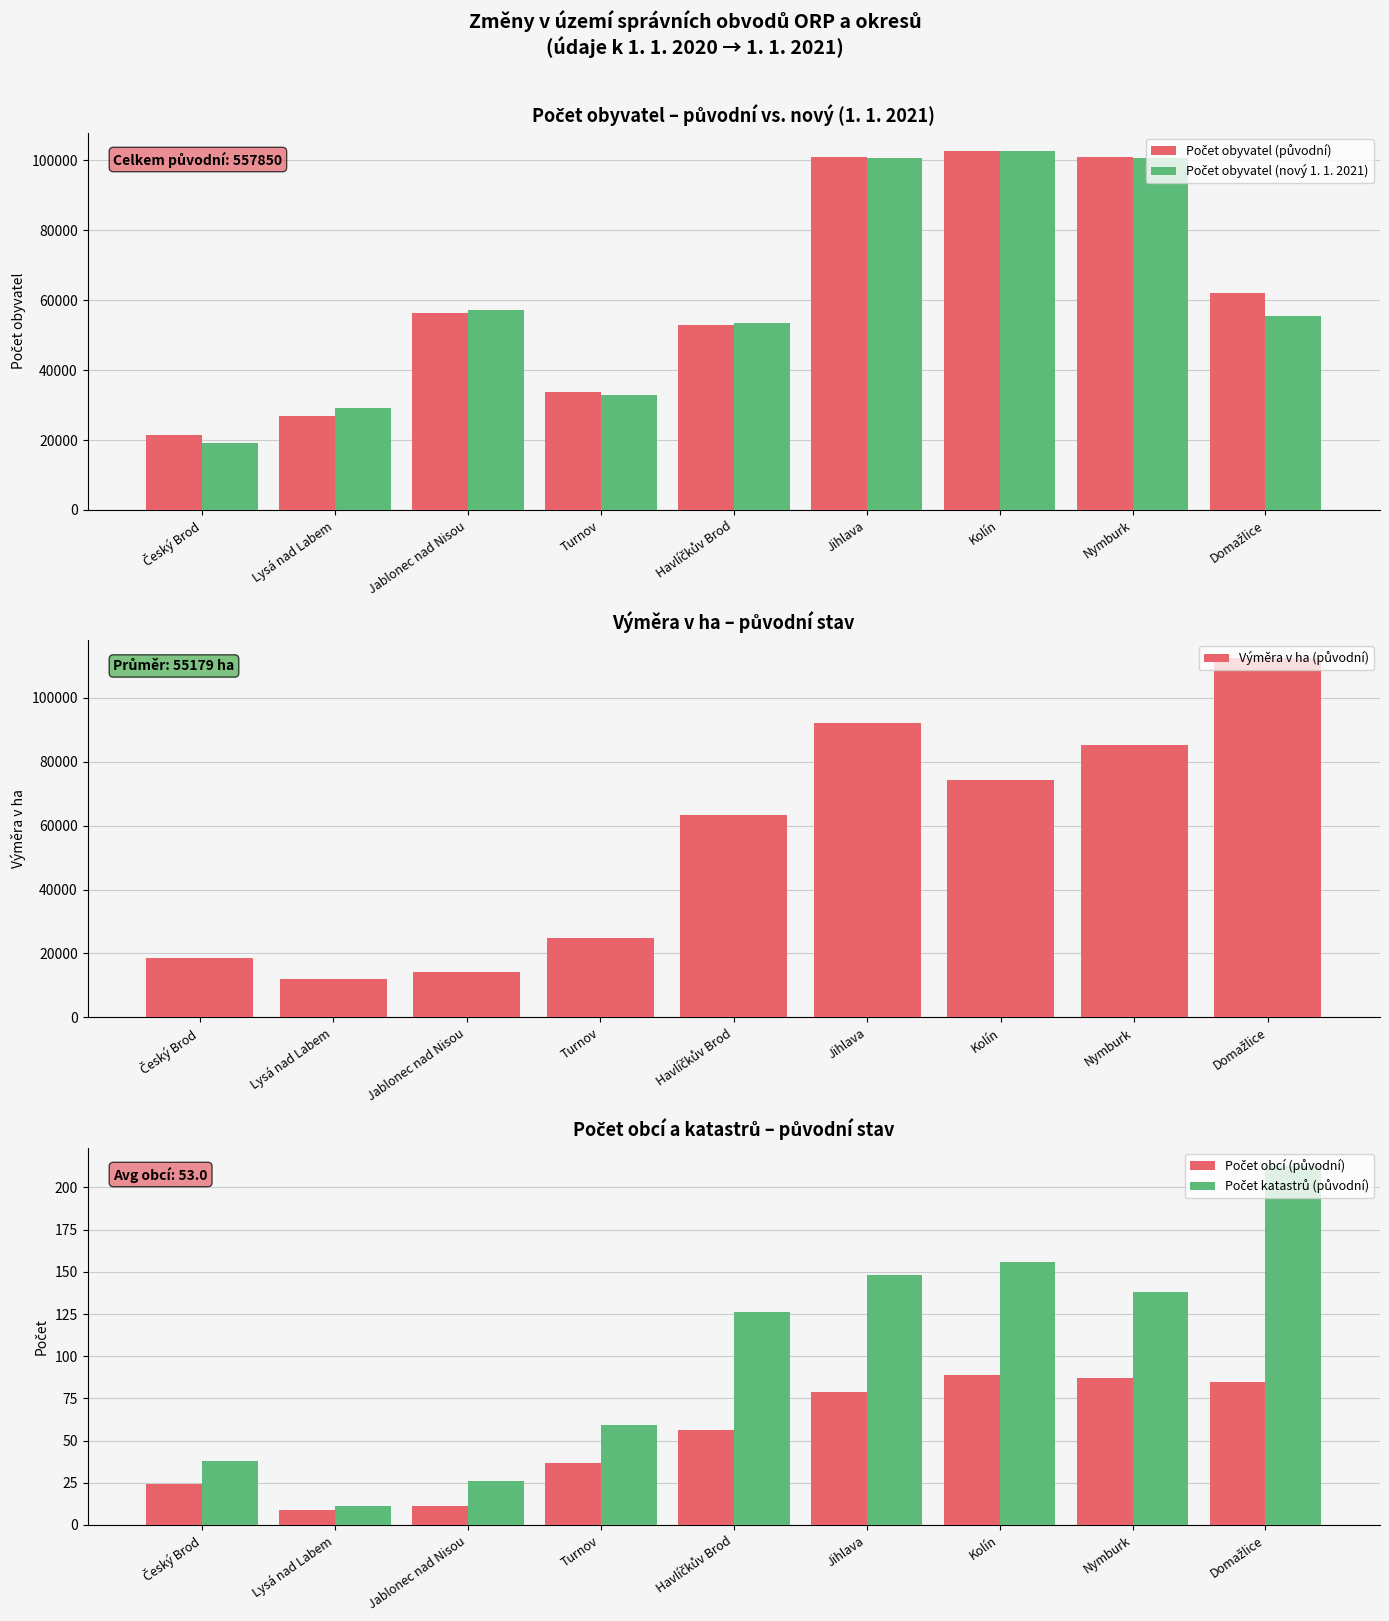

What is the maximum value shown in the chart?

112346.0